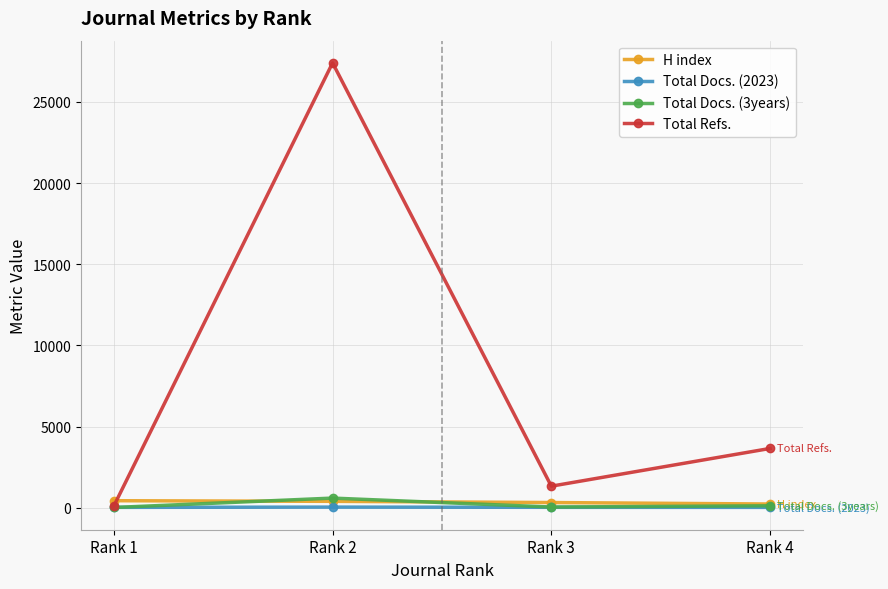

What is the average value of the Total Docs. (2023) series?

27